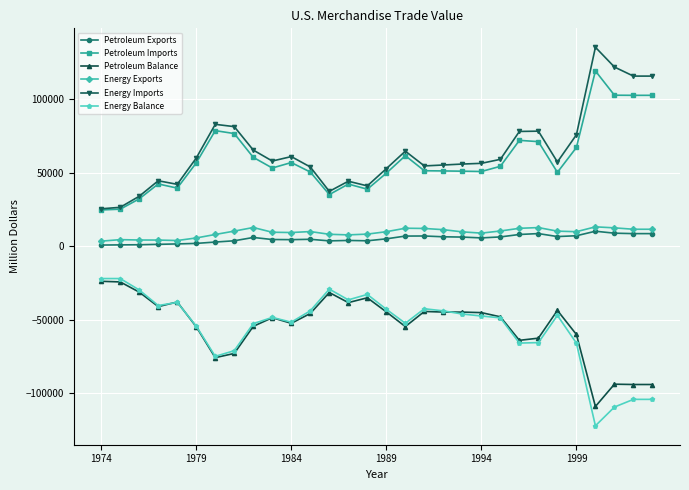

Does the chart display data point markers on the line(s)?

Yes